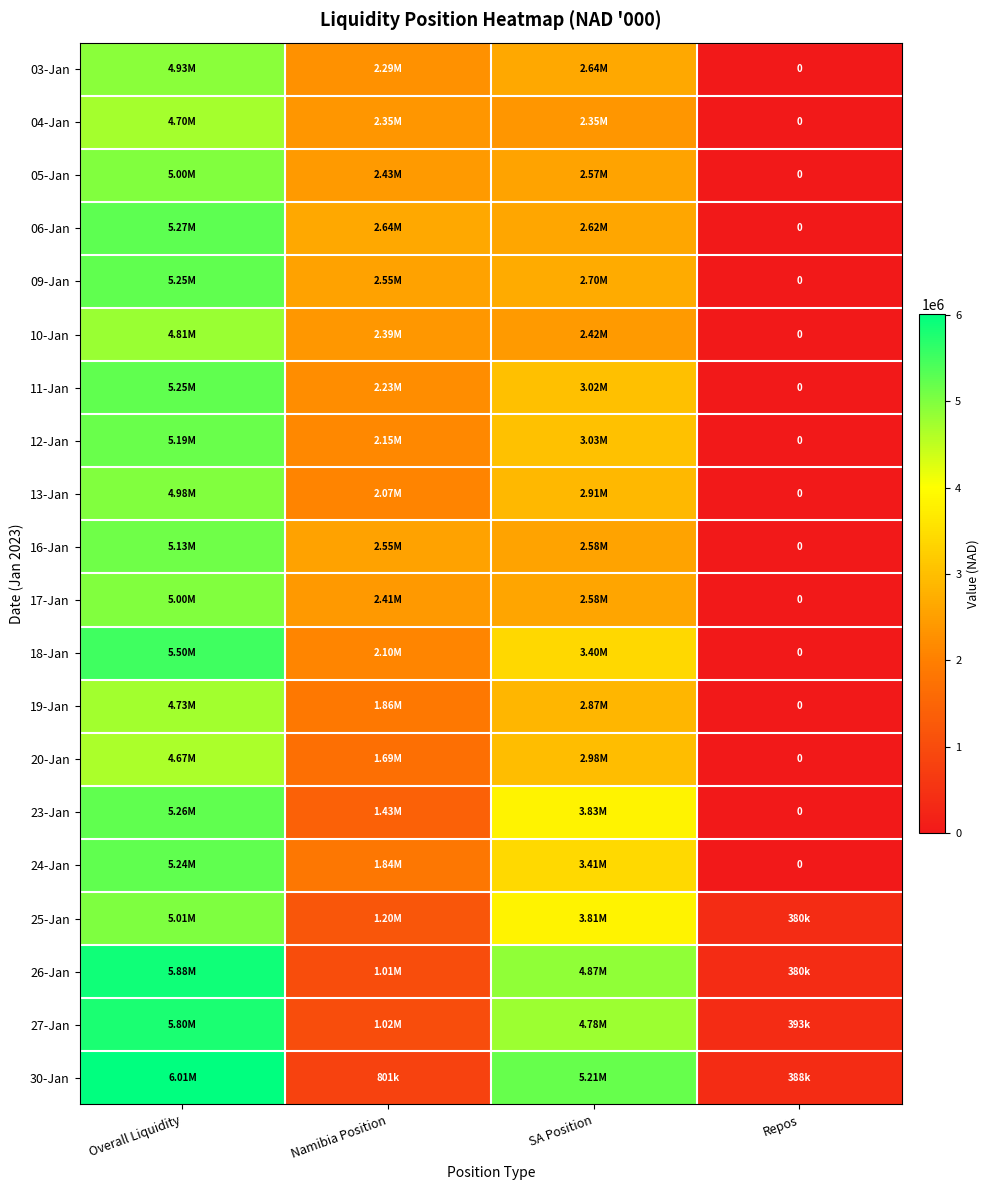

What is the difference between the maximum and second lowest values in the 11-Jan series?

3018547.4